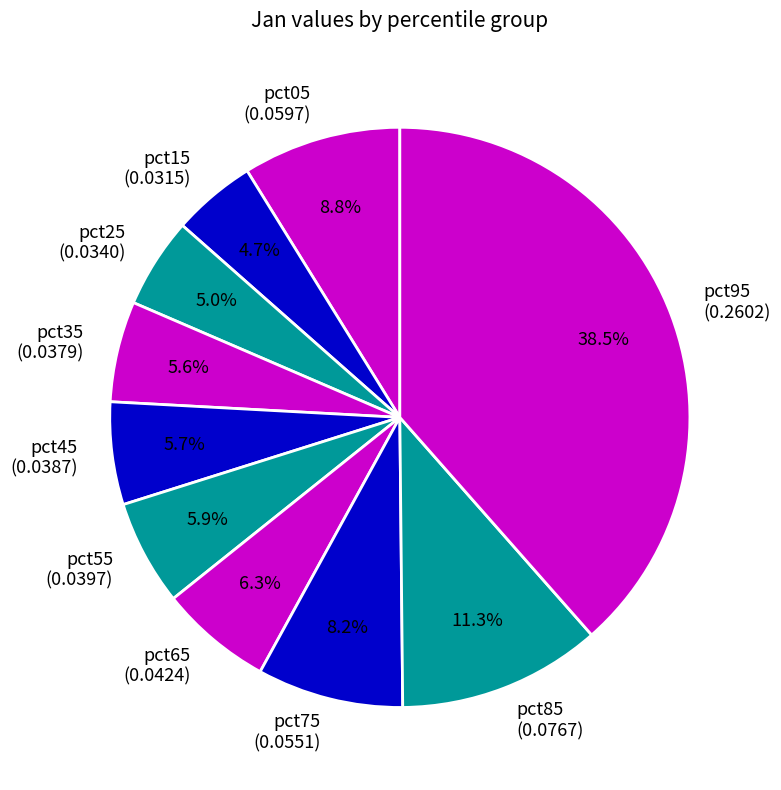

Does pct15 account for over 50% of the chart?

No